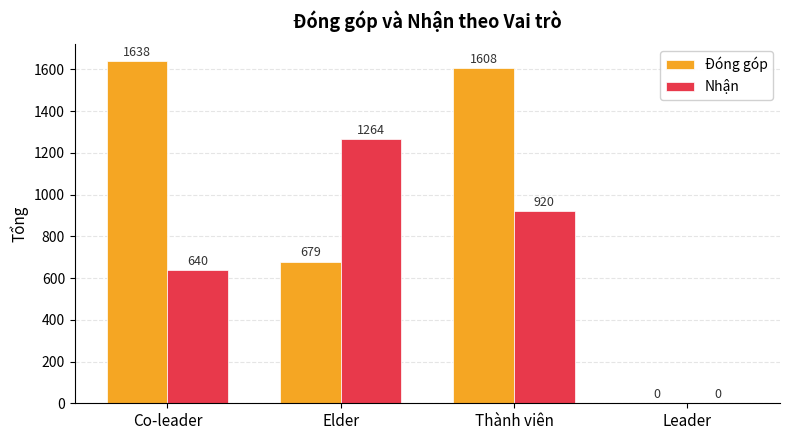

What are all the series names shown in the legend?

Đóng góp, Nhận